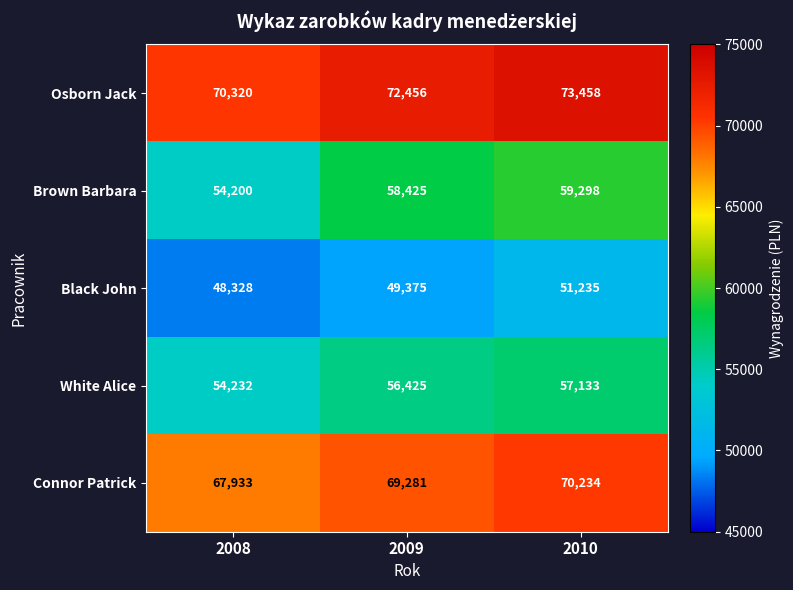

What is the total value across all series at 2009?

305962